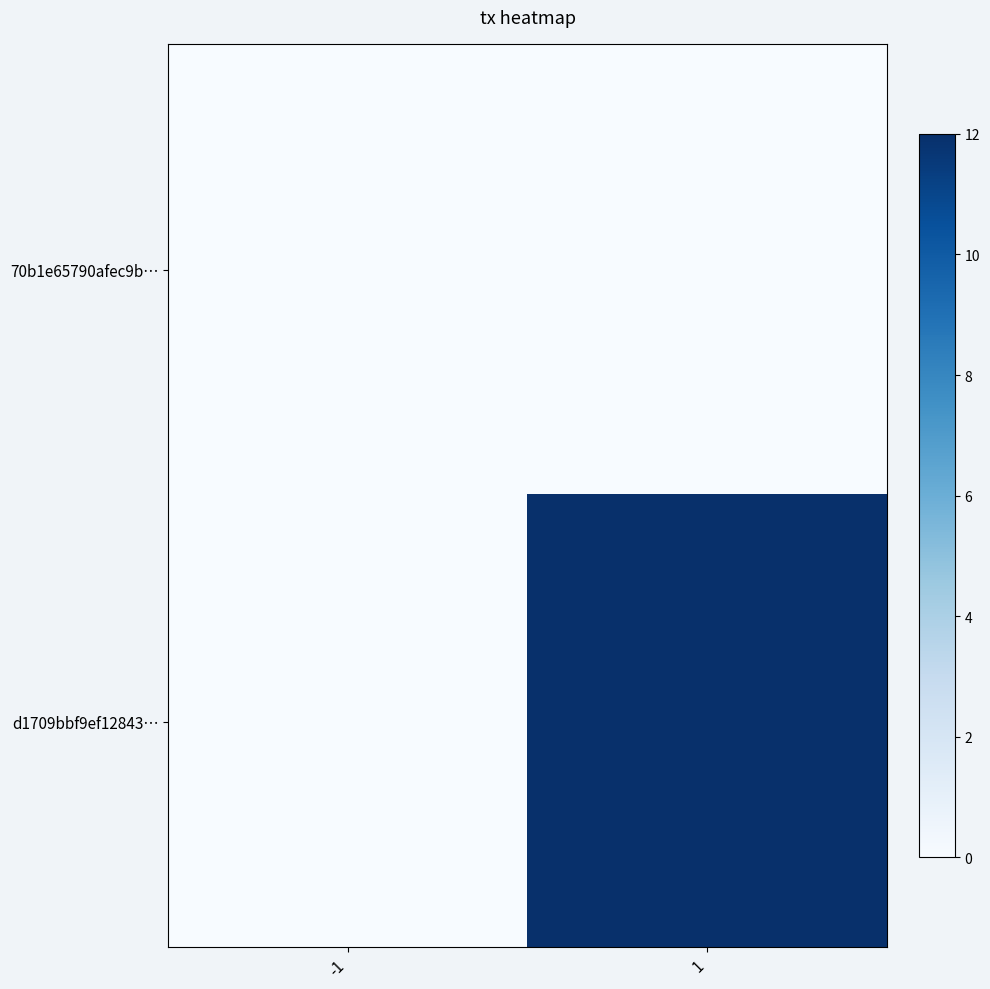

Reading right to left, list all the values displayed in this chart.

70b1e65790afec9b…: 1=0	-1=0
d1709bbf9ef12843…: 1=12	-1=0